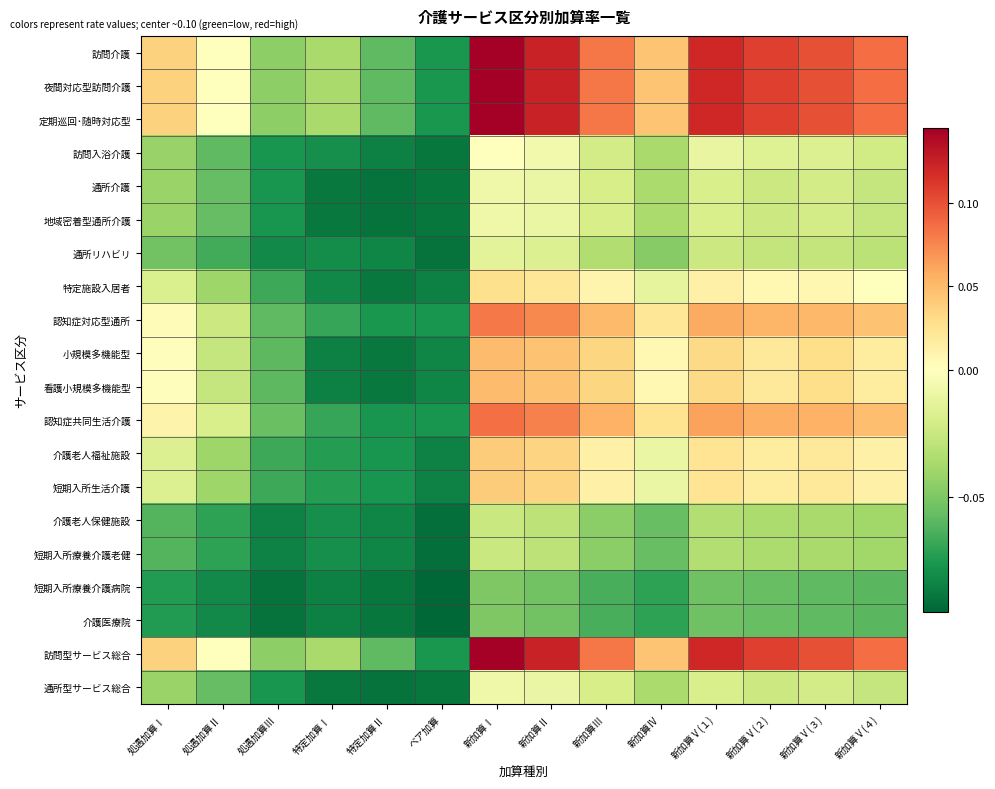

Reading right to left, what are all the values shown in this chart?

訪問介護: 新加算Ⅴ(４)=0.1	新加算Ⅴ(３)=0.1	新加算Ⅴ(２)=0.1	新加算Ⅴ(１)=0.1	新加算Ⅳ=0.0	新加算Ⅲ=0.1	新加算Ⅱ=0.1	新加算Ⅰ=0.1	ベア加算=-0.1	特定加算Ⅱ=-0.1	特定加算Ⅰ=-0.0	処遇加算Ⅲ=-0.0	処遇加算Ⅱ=0.0	処遇加算Ⅰ=0.0
夜間対応型訪問介護: 新加算Ⅴ(４)=0.1	新加算Ⅴ(３)=0.1	新加算Ⅴ(２)=0.1	新加算Ⅴ(１)=0.1	新加算Ⅳ=0.0	新加算Ⅲ=0.1	新加算Ⅱ=0.1	新加算Ⅰ=0.1	ベア加算=-0.1	特定加算Ⅱ=-0.1	特定加算Ⅰ=-0.0	処遇加算Ⅲ=-0.0	処遇加算Ⅱ=0.0	処遇加算Ⅰ=0.0
定期巡回･随時対応型: 新加算Ⅴ(４)=0.1	新加算Ⅴ(３)=0.1	新加算Ⅴ(２)=0.1	新加算Ⅴ(１)=0.1	新加算Ⅳ=0.0	新加算Ⅲ=0.1	新加算Ⅱ=0.1	新加算Ⅰ=0.1	ベア加算=-0.1	特定加算Ⅱ=-0.1	特定加算Ⅰ=-0.0	処遇加算Ⅲ=-0.0	処遇加算Ⅱ=0.0	処遇加算Ⅰ=0.0
訪問入浴介護: 新加算Ⅴ(４)=-0.0	新加算Ⅴ(３)=-0.0	新加算Ⅴ(２)=-0.0	新加算Ⅴ(１)=-0.0	新加算Ⅳ=-0.0	新加算Ⅲ=-0.0	新加算Ⅱ=-0.0	新加算Ⅰ=0.0	ベア加算=-0.1	特定加算Ⅱ=-0.1	特定加算Ⅰ=-0.1	処遇加算Ⅲ=-0.1	処遇加算Ⅱ=-0.1	処遇加算Ⅰ=-0.0
通所介護: 新加算Ⅴ(４)=-0.0	新加算Ⅴ(３)=-0.0	新加算Ⅴ(２)=-0.0	新加算Ⅴ(１)=-0.0	新加算Ⅳ=-0.0	新加算Ⅲ=-0.0	新加算Ⅱ=-0.0	新加算Ⅰ=-0.0	ベア加算=-0.1	特定加算Ⅱ=-0.1	特定加算Ⅰ=-0.1	処遇加算Ⅲ=-0.1	処遇加算Ⅱ=-0.1	処遇加算Ⅰ=-0.0
地域密着型通所介護: 新加算Ⅴ(４)=-0.0	新加算Ⅴ(３)=-0.0	新加算Ⅴ(２)=-0.0	新加算Ⅴ(１)=-0.0	新加算Ⅳ=-0.0	新加算Ⅲ=-0.0	新加算Ⅱ=-0.0	新加算Ⅰ=-0.0	ベア加算=-0.1	特定加算Ⅱ=-0.1	特定加算Ⅰ=-0.1	処遇加算Ⅲ=-0.1	処遇加算Ⅱ=-0.1	処遇加算Ⅰ=-0.0
通所リハビリ: 新加算Ⅴ(４)=-0.0	新加算Ⅴ(３)=-0.0	新加算Ⅴ(２)=-0.0	新加算Ⅴ(１)=-0.0	新加算Ⅳ=-0.0	新加算Ⅲ=-0.0	新加算Ⅱ=-0.0	新加算Ⅰ=-0.0	ベア加算=-0.1	特定加算Ⅱ=-0.1	特定加算Ⅰ=-0.1	処遇加算Ⅲ=-0.1	処遇加算Ⅱ=-0.1	処遇加算Ⅰ=-0.1
特定施設入居者: 新加算Ⅴ(４)=0.0	新加算Ⅴ(３)=0.0	新加算Ⅴ(２)=0.0	新加算Ⅴ(１)=0.0	新加算Ⅳ=-0.0	新加算Ⅲ=0.0	新加算Ⅱ=0.0	新加算Ⅰ=0.0	ベア加算=-0.1	特定加算Ⅱ=-0.1	特定加算Ⅰ=-0.1	処遇加算Ⅲ=-0.1	処遇加算Ⅱ=-0.0	処遇加算Ⅰ=-0.0
認知症対応型通所: 新加算Ⅴ(４)=0.0	新加算Ⅴ(３)=0.1	新加算Ⅴ(２)=0.1	新加算Ⅴ(１)=0.1	新加算Ⅳ=0.0	新加算Ⅲ=0.0	新加算Ⅱ=0.1	新加算Ⅰ=0.1	ベア加算=-0.1	特定加算Ⅱ=-0.1	特定加算Ⅰ=-0.1	処遇加算Ⅲ=-0.1	処遇加算Ⅱ=-0.0	処遇加算Ⅰ=0.0
小規模多機能型: 新加算Ⅴ(４)=0.0	新加算Ⅴ(３)=0.0	新加算Ⅴ(２)=0.0	新加算Ⅴ(１)=0.0	新加算Ⅳ=0.0	新加算Ⅲ=0.0	新加算Ⅱ=0.0	新加算Ⅰ=0.0	ベア加算=-0.1	特定加算Ⅱ=-0.1	特定加算Ⅰ=-0.1	処遇加算Ⅲ=-0.1	処遇加算Ⅱ=-0.0	処遇加算Ⅰ=0.0
看護小規模多機能型: 新加算Ⅴ(４)=0.0	新加算Ⅴ(３)=0.0	新加算Ⅴ(２)=0.0	新加算Ⅴ(１)=0.0	新加算Ⅳ=0.0	新加算Ⅲ=0.0	新加算Ⅱ=0.0	新加算Ⅰ=0.0	ベア加算=-0.1	特定加算Ⅱ=-0.1	特定加算Ⅰ=-0.1	処遇加算Ⅲ=-0.1	処遇加算Ⅱ=-0.0	処遇加算Ⅰ=0.0
認知症共同生活介護: 新加算Ⅴ(４)=0.0	新加算Ⅴ(３)=0.1	新加算Ⅴ(２)=0.1	新加算Ⅴ(１)=0.1	新加算Ⅳ=0.0	新加算Ⅲ=0.1	新加算Ⅱ=0.1	新加算Ⅰ=0.1	ベア加算=-0.1	特定加算Ⅱ=-0.1	特定加算Ⅰ=-0.1	処遇加算Ⅲ=-0.1	処遇加算Ⅱ=-0.0	処遇加算Ⅰ=0.0
介護老人福祉施設: 新加算Ⅴ(４)=0.0	新加算Ⅴ(３)=0.0	新加算Ⅴ(２)=0.0	新加算Ⅴ(１)=0.0	新加算Ⅳ=-0.0	新加算Ⅲ=0.0	新加算Ⅱ=0.0	新加算Ⅰ=0.0	ベア加算=-0.1	特定加算Ⅱ=-0.1	特定加算Ⅰ=-0.1	処遇加算Ⅲ=-0.1	処遇加算Ⅱ=-0.0	処遇加算Ⅰ=-0.0
短期入所生活介護: 新加算Ⅴ(４)=0.0	新加算Ⅴ(３)=0.0	新加算Ⅴ(２)=0.0	新加算Ⅴ(１)=0.0	新加算Ⅳ=-0.0	新加算Ⅲ=0.0	新加算Ⅱ=0.0	新加算Ⅰ=0.0	ベア加算=-0.1	特定加算Ⅱ=-0.1	特定加算Ⅰ=-0.1	処遇加算Ⅲ=-0.1	処遇加算Ⅱ=-0.0	処遇加算Ⅰ=-0.0
介護老人保健施設: 新加算Ⅴ(４)=-0.0	新加算Ⅴ(３)=-0.0	新加算Ⅴ(２)=-0.0	新加算Ⅴ(１)=-0.0	新加算Ⅳ=-0.1	新加算Ⅲ=-0.0	新加算Ⅱ=-0.0	新加算Ⅰ=-0.0	ベア加算=-0.1	特定加算Ⅱ=-0.1	特定加算Ⅰ=-0.1	処遇加算Ⅲ=-0.1	処遇加算Ⅱ=-0.1	処遇加算Ⅰ=-0.1
短期入所療養介護老健: 新加算Ⅴ(４)=-0.0	新加算Ⅴ(３)=-0.0	新加算Ⅴ(２)=-0.0	新加算Ⅴ(１)=-0.0	新加算Ⅳ=-0.1	新加算Ⅲ=-0.0	新加算Ⅱ=-0.0	新加算Ⅰ=-0.0	ベア加算=-0.1	特定加算Ⅱ=-0.1	特定加算Ⅰ=-0.1	処遇加算Ⅲ=-0.1	処遇加算Ⅱ=-0.1	処遇加算Ⅰ=-0.1
短期入所療養介護病院: 新加算Ⅴ(４)=-0.1	新加算Ⅴ(３)=-0.1	新加算Ⅴ(２)=-0.1	新加算Ⅴ(１)=-0.1	新加算Ⅳ=-0.1	新加算Ⅲ=-0.1	新加算Ⅱ=-0.1	新加算Ⅰ=-0.0	ベア加算=-0.1	特定加算Ⅱ=-0.1	特定加算Ⅰ=-0.1	処遇加算Ⅲ=-0.1	処遇加算Ⅱ=-0.1	処遇加算Ⅰ=-0.1
介護医療院: 新加算Ⅴ(４)=-0.1	新加算Ⅴ(３)=-0.1	新加算Ⅴ(２)=-0.1	新加算Ⅴ(１)=-0.1	新加算Ⅳ=-0.1	新加算Ⅲ=-0.1	新加算Ⅱ=-0.1	新加算Ⅰ=-0.0	ベア加算=-0.1	特定加算Ⅱ=-0.1	特定加算Ⅰ=-0.1	処遇加算Ⅲ=-0.1	処遇加算Ⅱ=-0.1	処遇加算Ⅰ=-0.1
訪問型サービス総合: 新加算Ⅴ(４)=0.1	新加算Ⅴ(３)=0.1	新加算Ⅴ(２)=0.1	新加算Ⅴ(１)=0.1	新加算Ⅳ=0.0	新加算Ⅲ=0.1	新加算Ⅱ=0.1	新加算Ⅰ=0.1	ベア加算=-0.1	特定加算Ⅱ=-0.1	特定加算Ⅰ=-0.0	処遇加算Ⅲ=-0.0	処遇加算Ⅱ=0.0	処遇加算Ⅰ=0.0
通所型サービス総合: 新加算Ⅴ(４)=-0.0	新加算Ⅴ(３)=-0.0	新加算Ⅴ(２)=-0.0	新加算Ⅴ(１)=-0.0	新加算Ⅳ=-0.0	新加算Ⅲ=-0.0	新加算Ⅱ=-0.0	新加算Ⅰ=-0.0	ベア加算=-0.1	特定加算Ⅱ=-0.1	特定加算Ⅰ=-0.1	処遇加算Ⅲ=-0.1	処遇加算Ⅱ=-0.1	処遇加算Ⅰ=-0.0